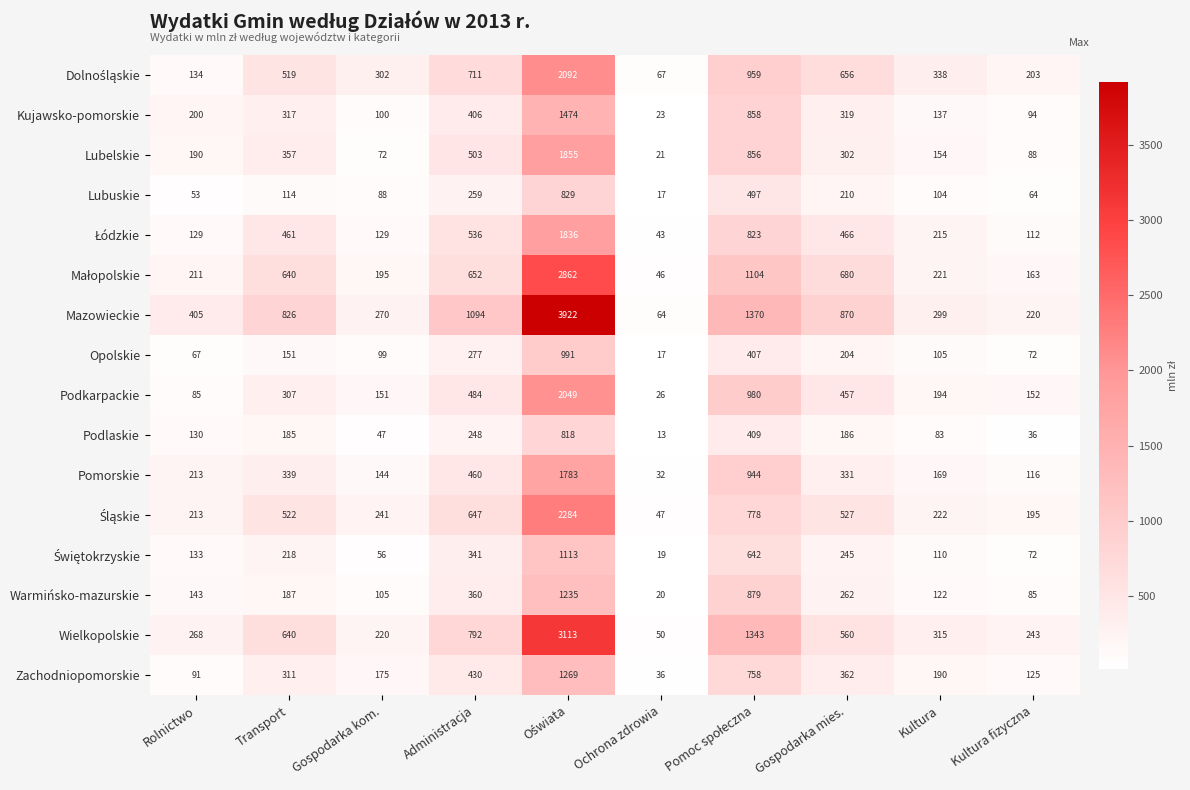

What is the total value across all series at Kultura fizyczna?

2040